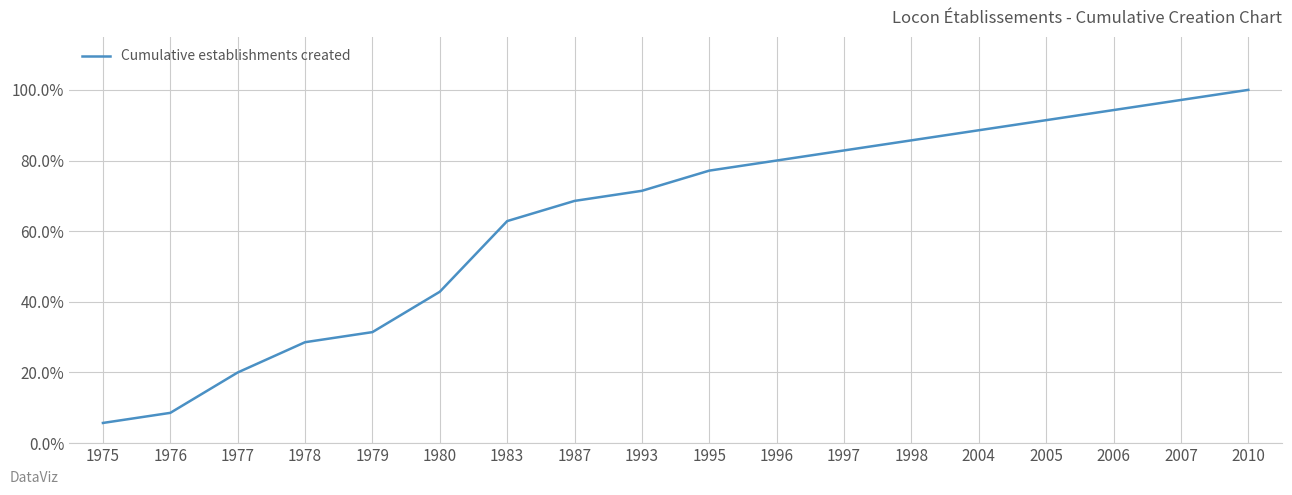

Is this an area chart (filled region under the line)?

No